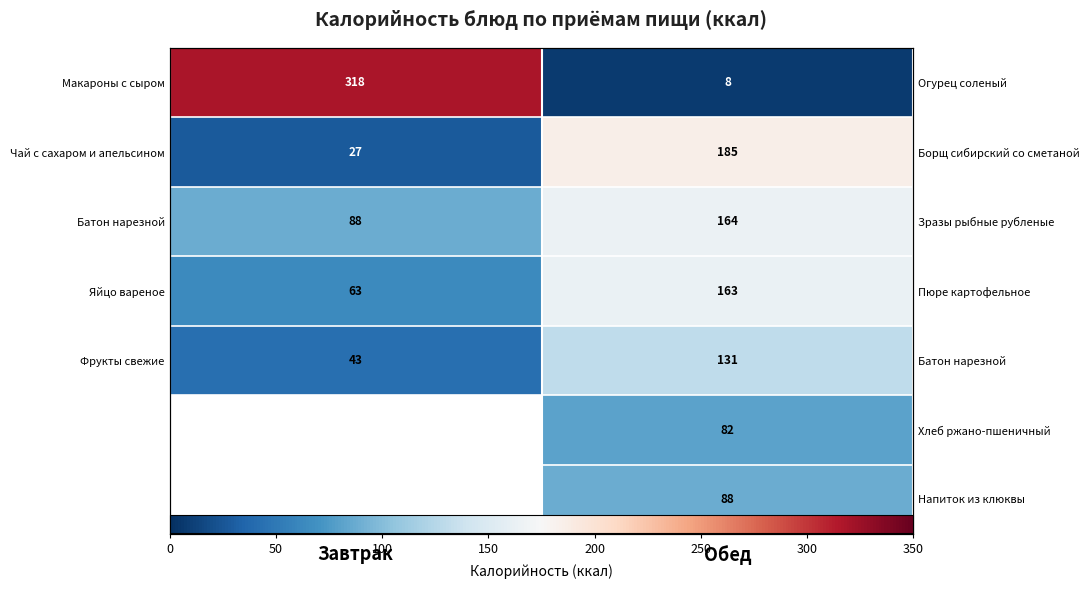

At how many categories does at least one series exceed 212?

1